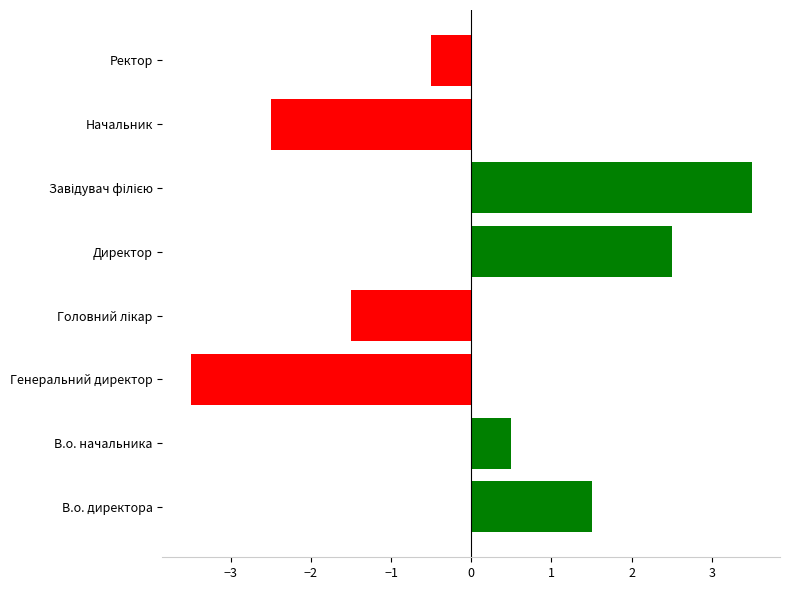

What is the change in value from Директор to Ректор?

-3.0